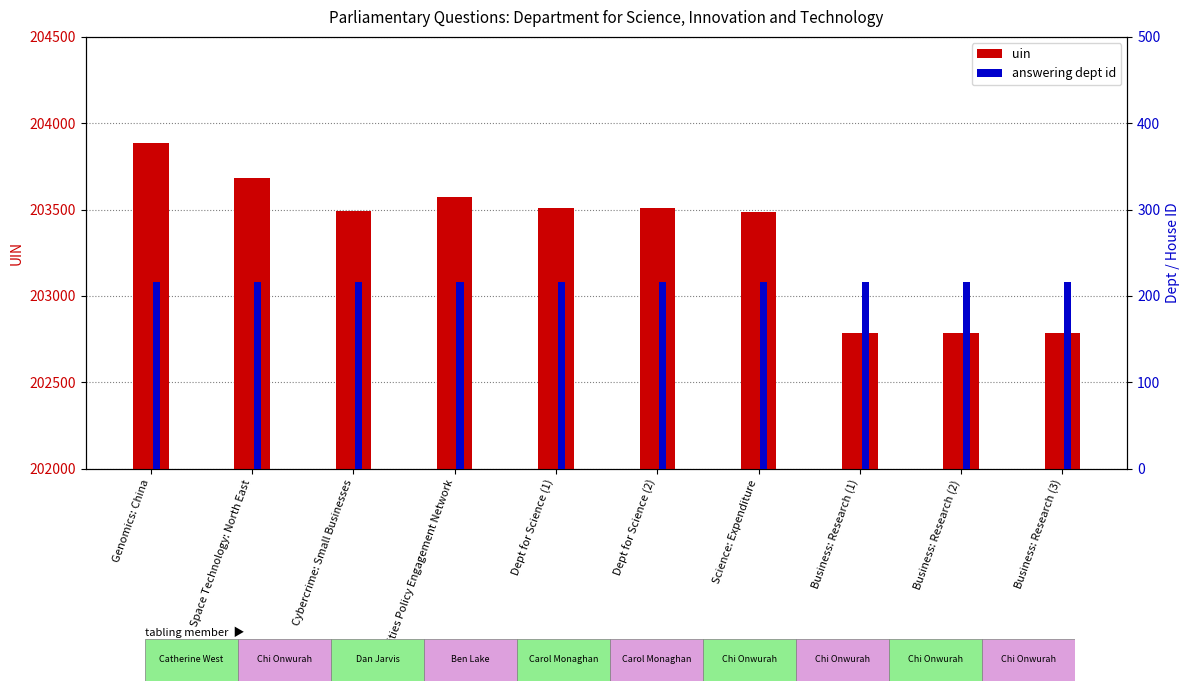

The uin series shows 202786 at Business: Research (1). True or false?

True